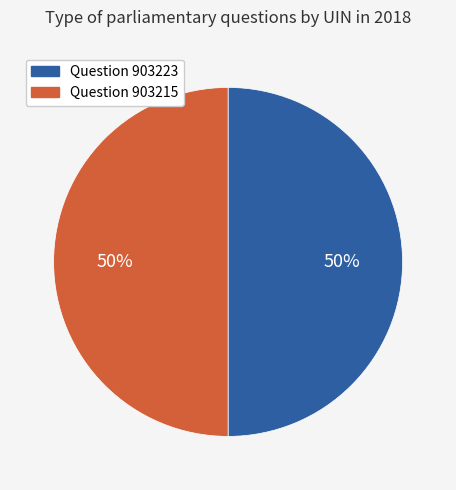

To the nearest percent, what is the combined percentage of Question 903215 and Question 903223?

100%